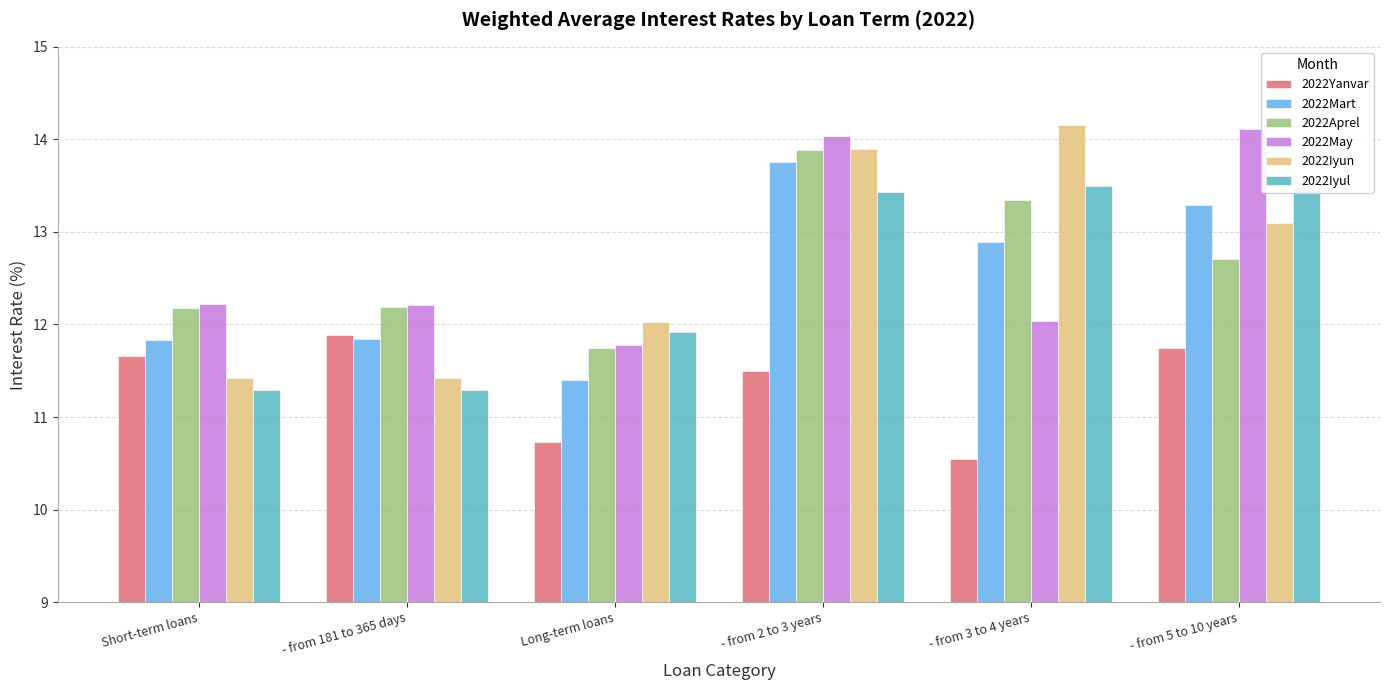

What is the spread (max minus min) of values at - from 181 to 365 days?

0.9